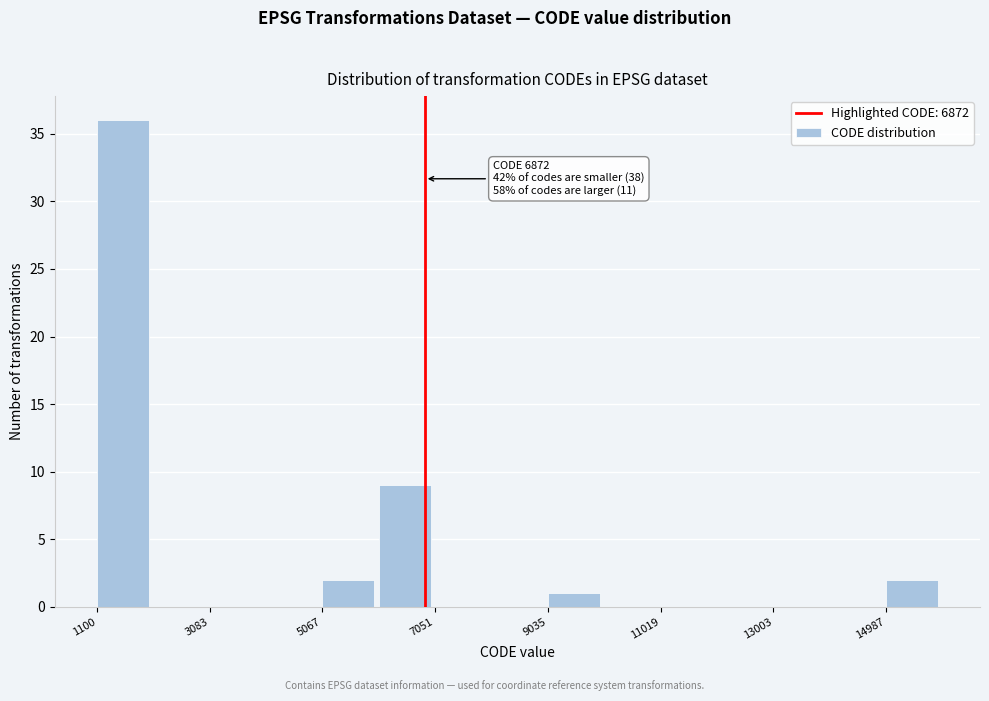

Which range on the x-axis has the tallest bar?

1200 to 2000